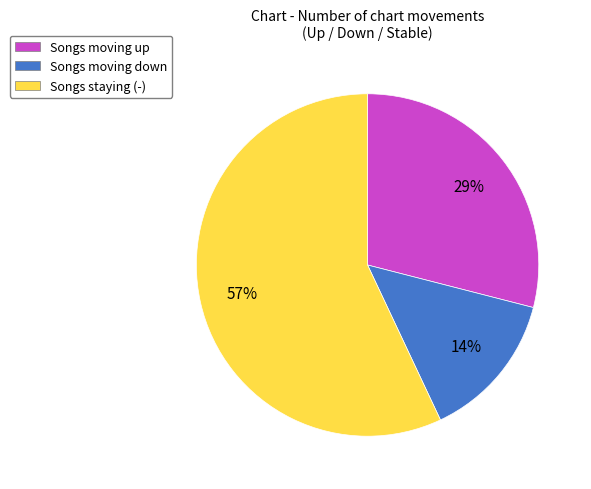

Rank the categories by value from highest to lowest.

Songs staying (-), Songs moving up, Songs moving down